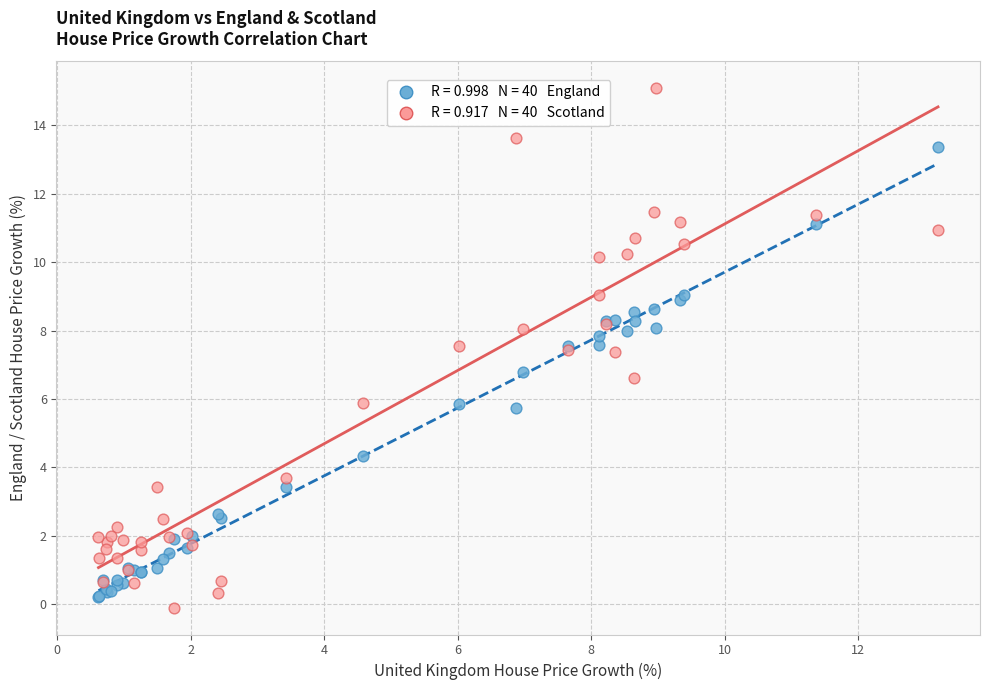

Across all series, what Y value is closest to 7?

6.8